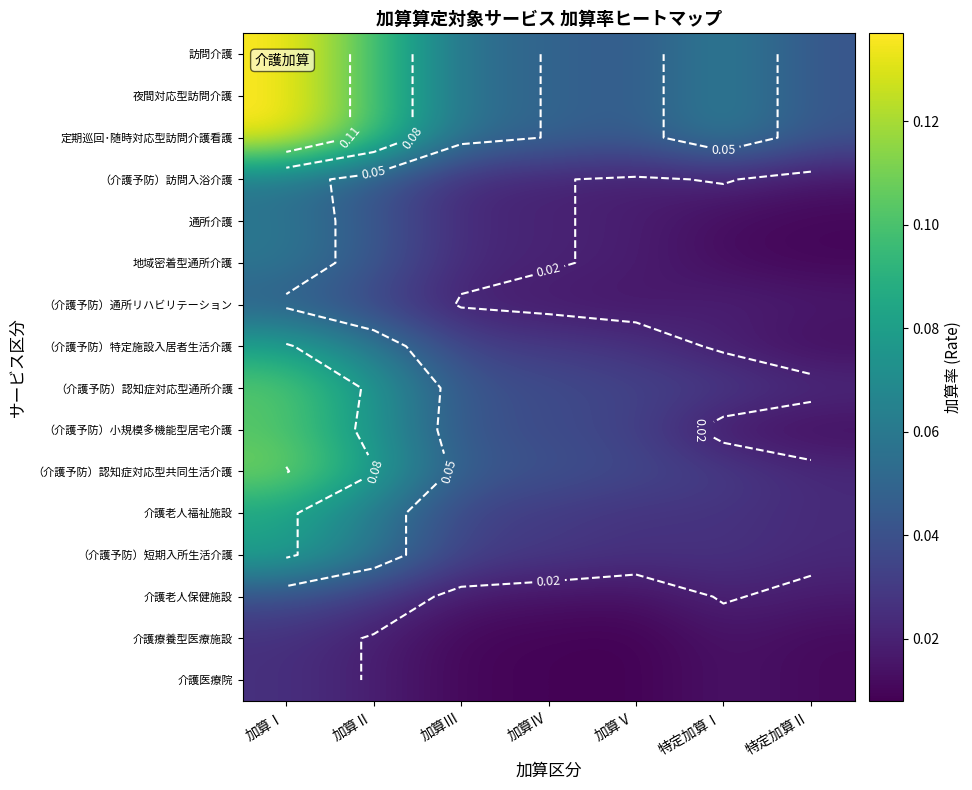

What is the total value across all series at 特定加算Ⅰ?

0.5